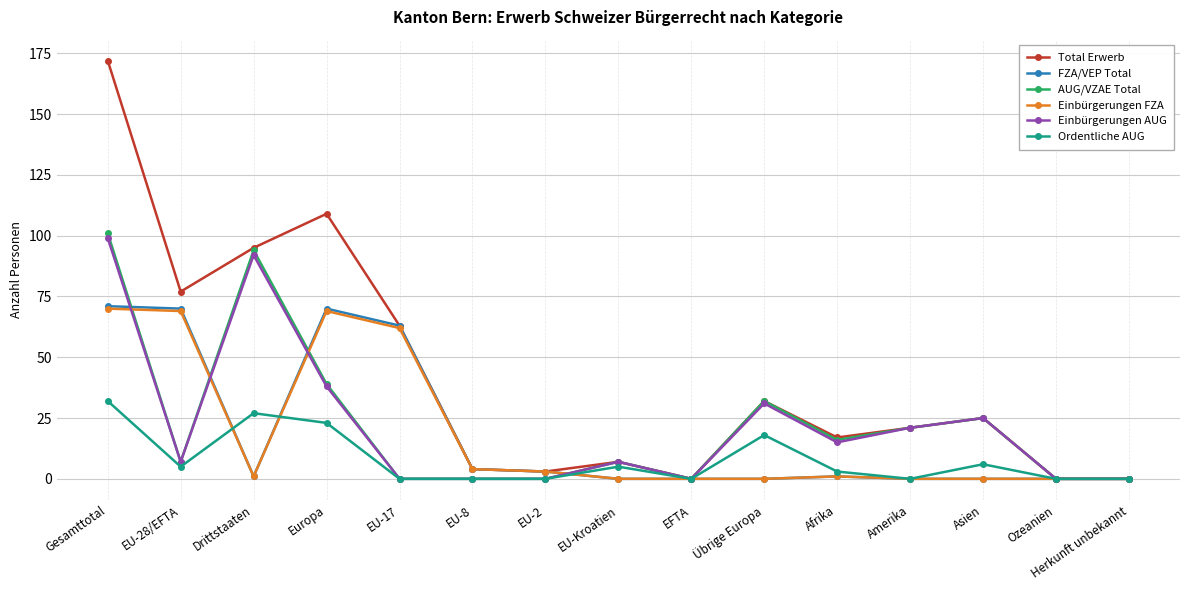

Where is the first local maximum for Total Erwerb?

Europa